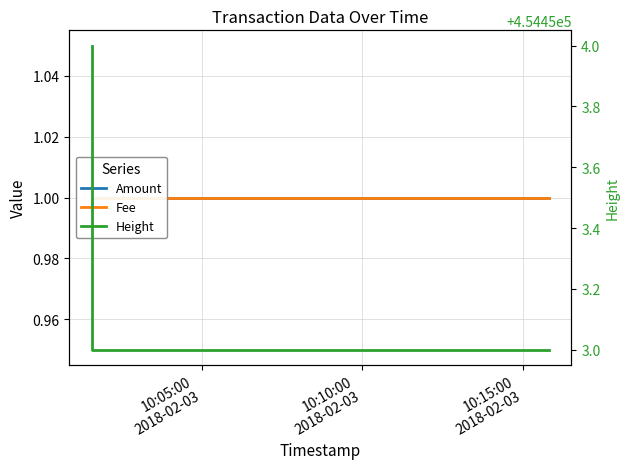

List the labels in order of Amount value, smallest first.

10:05:00
2018-02-03, 10:10:00
2018-02-03, 10:15:00
2018-02-03